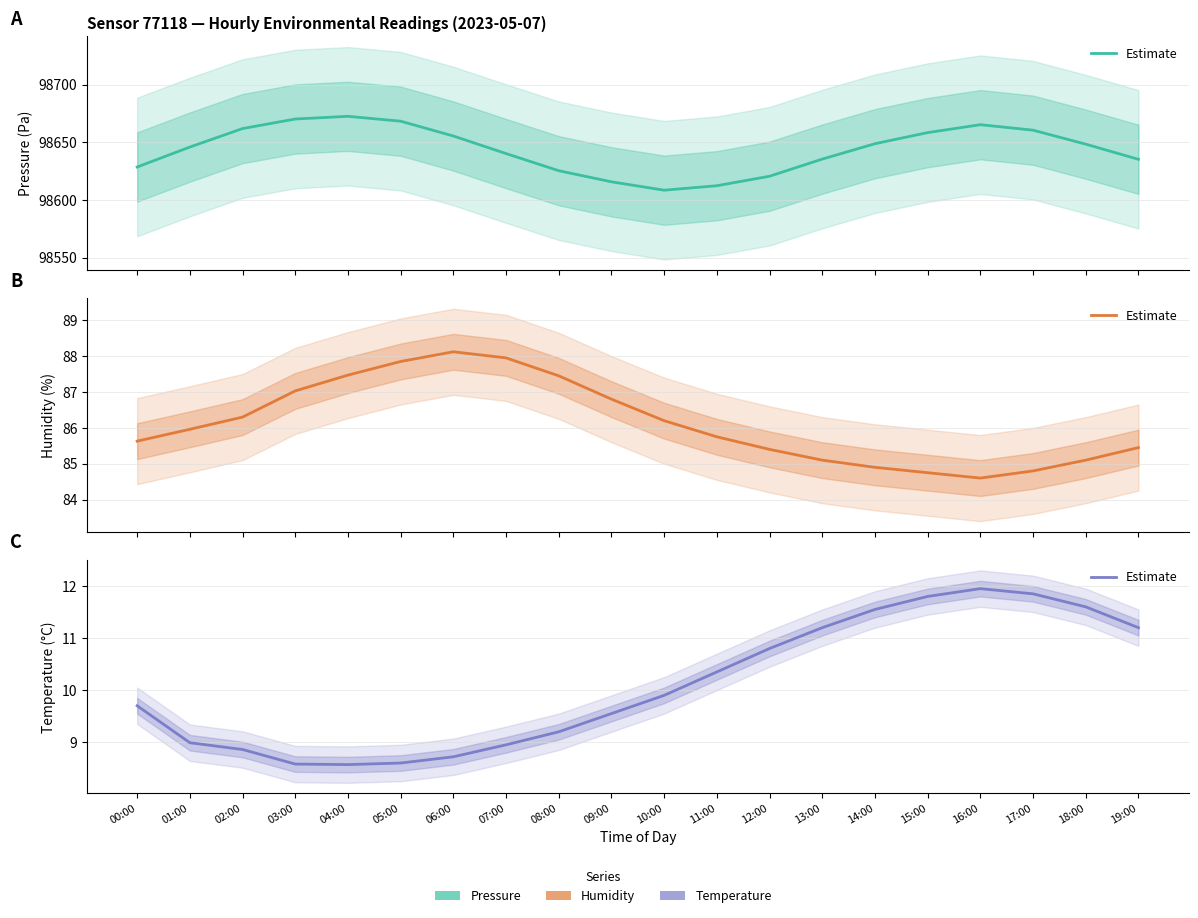

What is the difference between the values at 11:00 and 04:00?

1.8